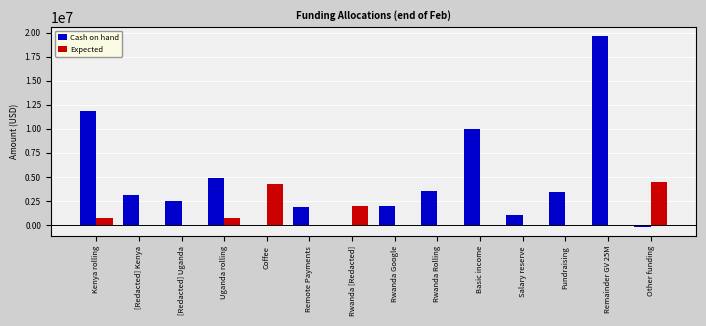

Which series has the largest total across all categories?

Cash on hand